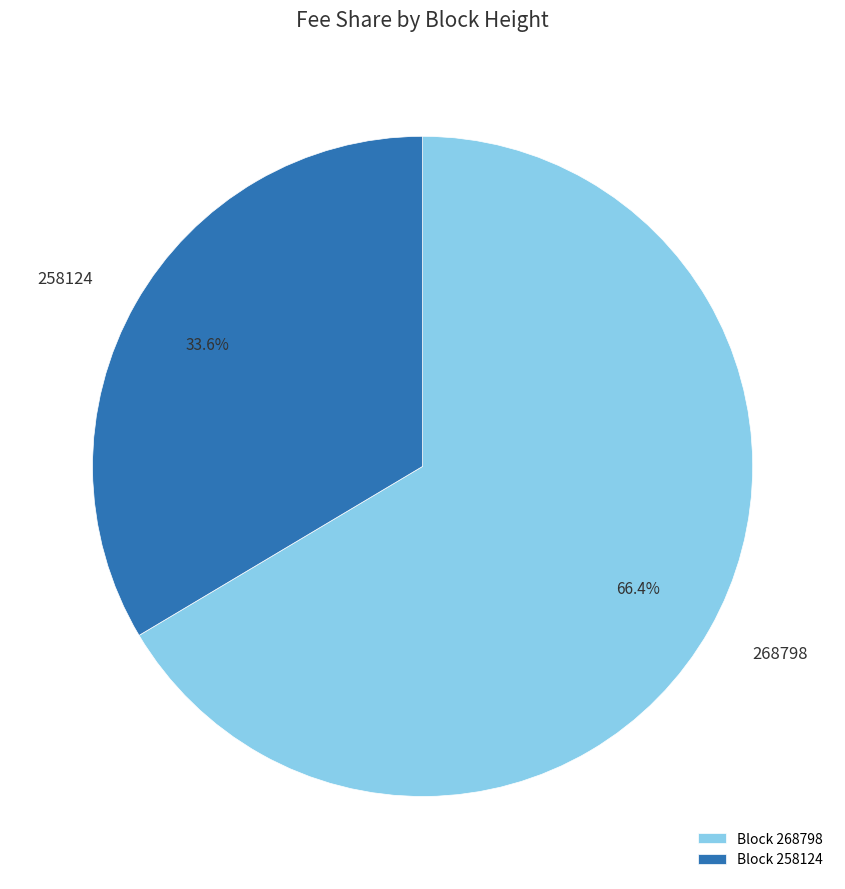

Count the number of slices in the pie.

2